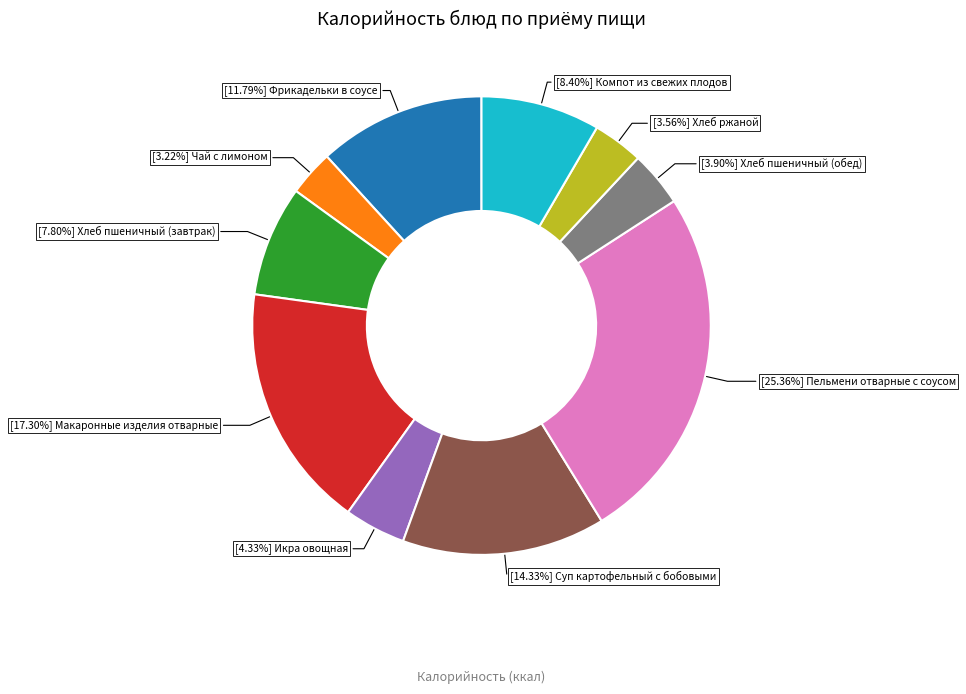

Which slice is the largest?

[25.36%] Пельмени отварные с соусом